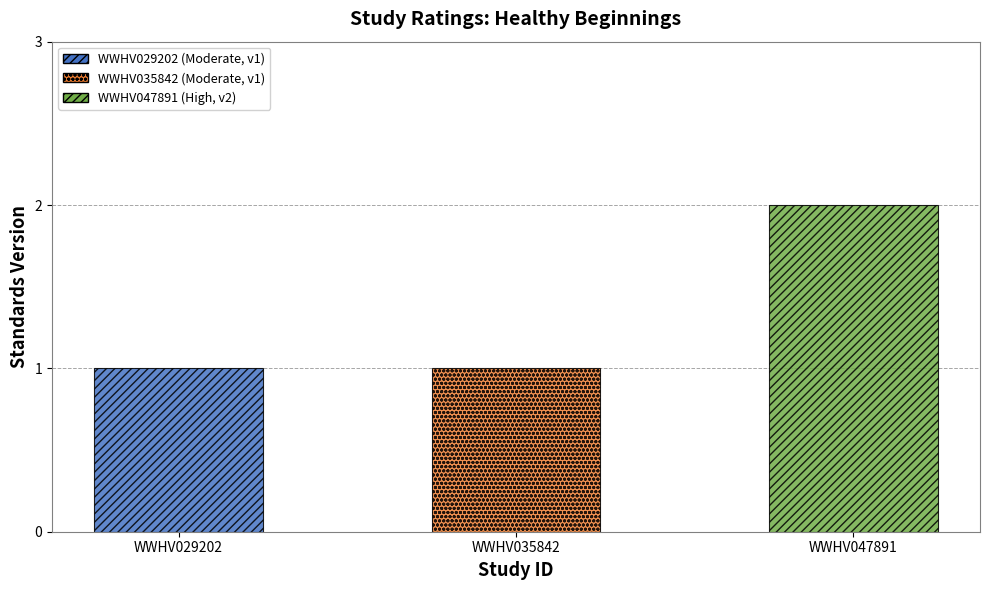

What is the value of the 2nd bar from the left?

1